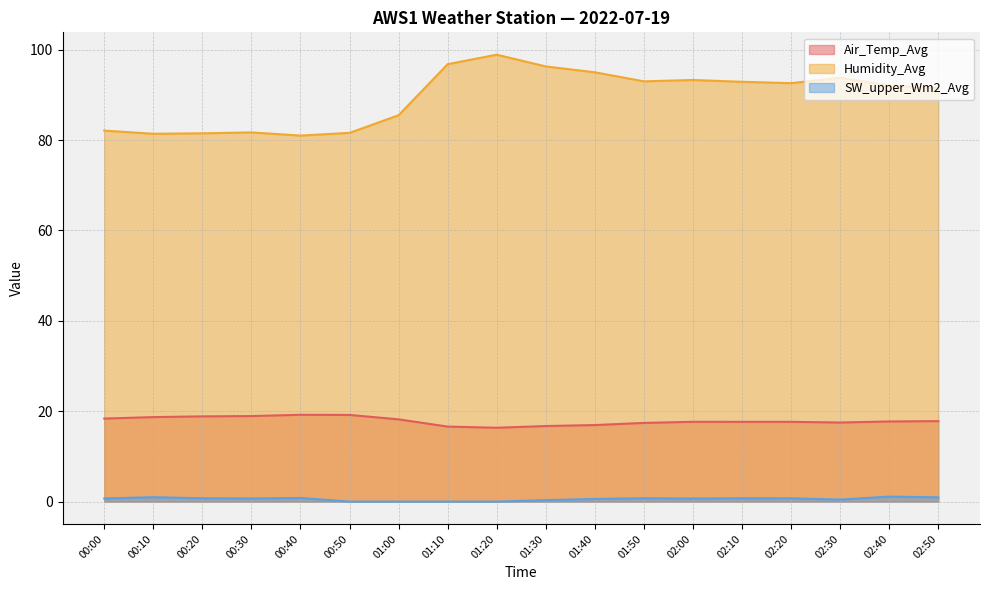

What is the difference between the highest and lowest values at 02:10?

92.2